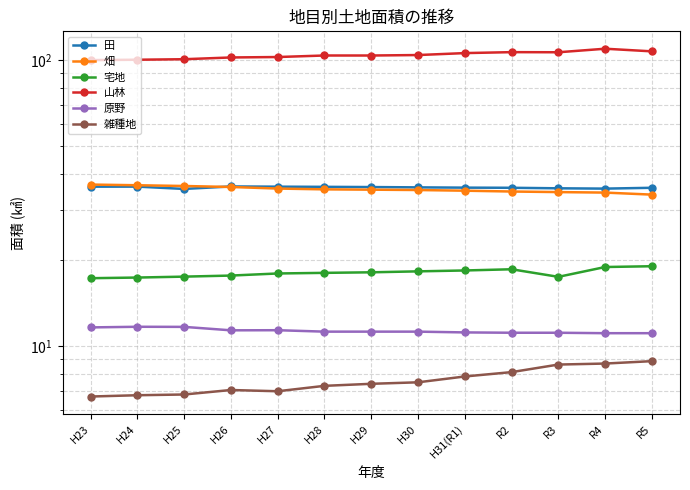

What is the total value across all series at H28?

212.0